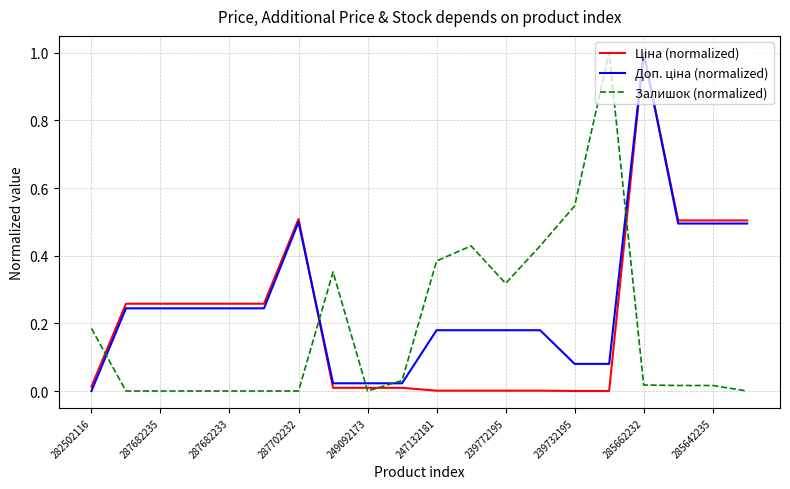

How many lines are shown in the chart?

3